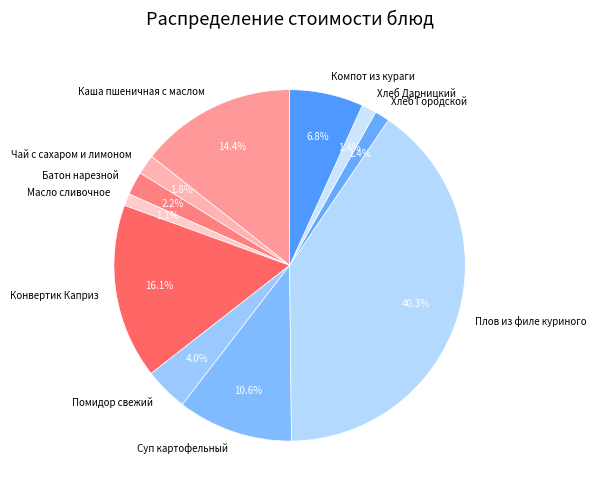

What is the largest slice in the pie chart?

Плов из филе куриного